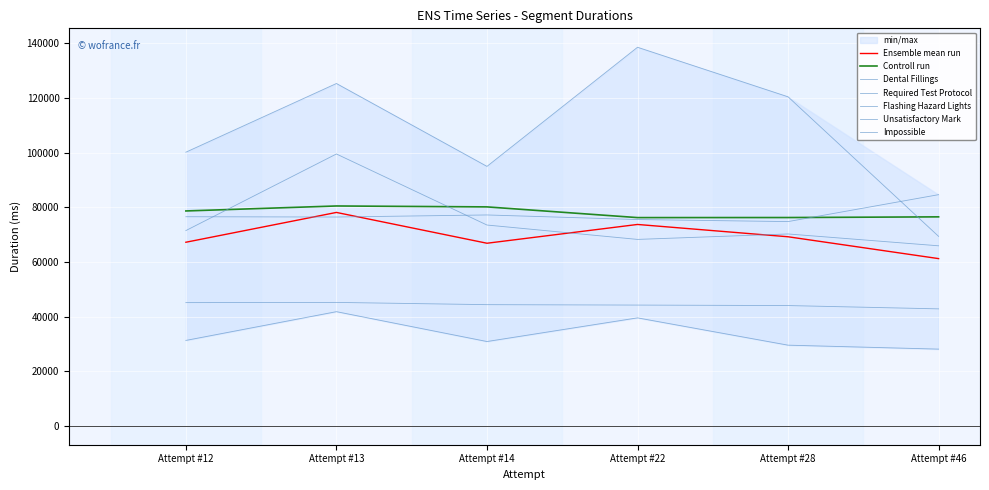

The value of Unsatisfactory Mark at Attempt #14 is 69478. True or false?

False